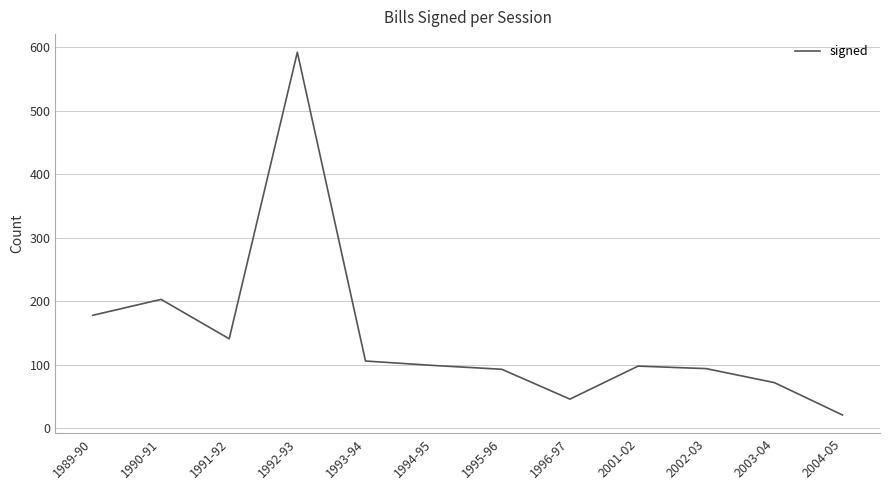

Approximately how many times larger is the value at 1996-97 compared to 2002-03?

0.5